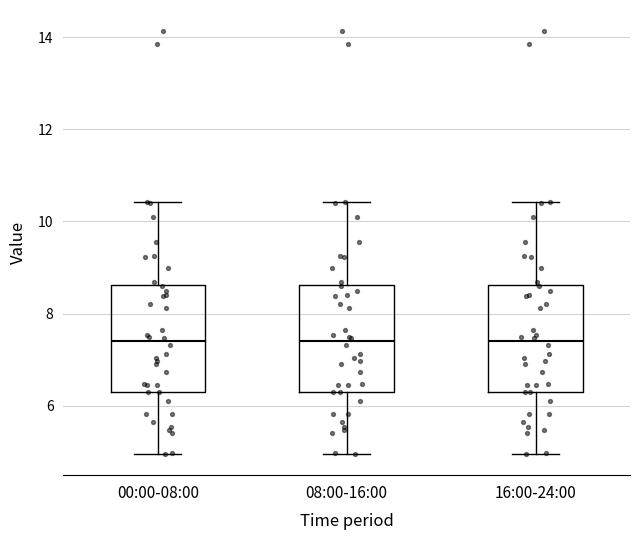

Reading left to right, read every box against the y-axis: the position of its median line, the range the box covers, and the ends of its whiskers. The values are not printed on the chart, so give them approximately, as read against the axis.

00:00-08:00: median 7.4, box 6.4 to 8.6, whiskers 5.0 to 10.4
08:00-16:00: median 7.4, box 6.4 to 8.6, whiskers 5.0 to 10.4
16:00-24:00: median 7.4, box 6.4 to 8.6, whiskers 5.0 to 10.4